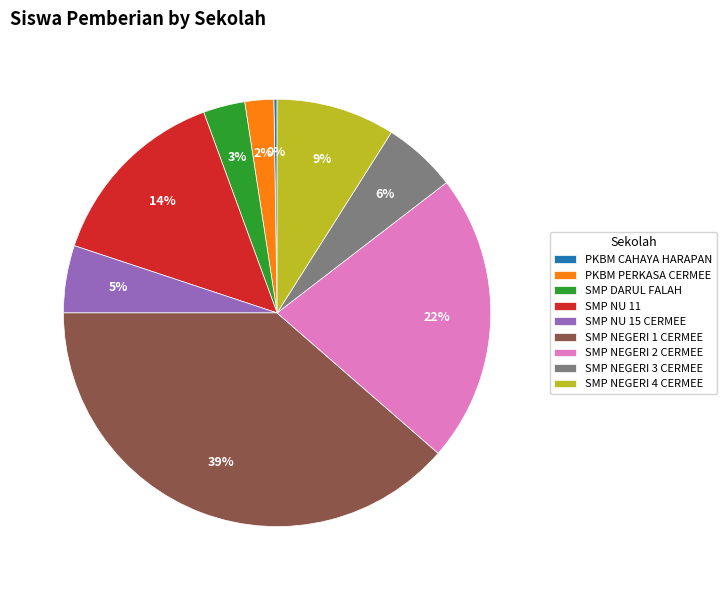

To the nearest percent, what percentage of the pie is SMP DARUL FALAH?

3%